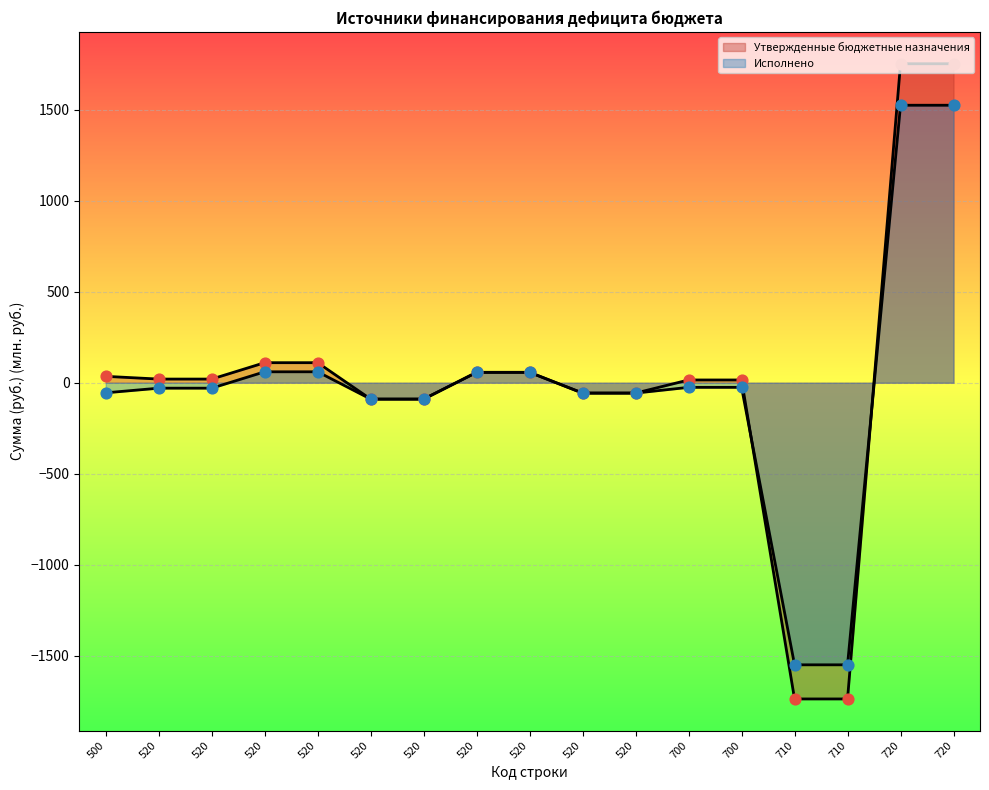

Which series reaches the maximum Y coordinate?

Утвержденные бюджетные назначения